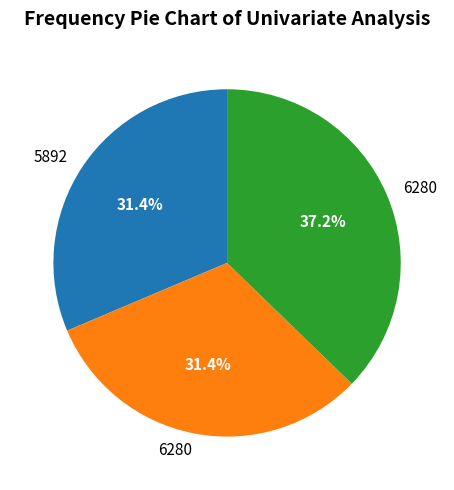

Is there any slice that represents more than half of the pie?

No